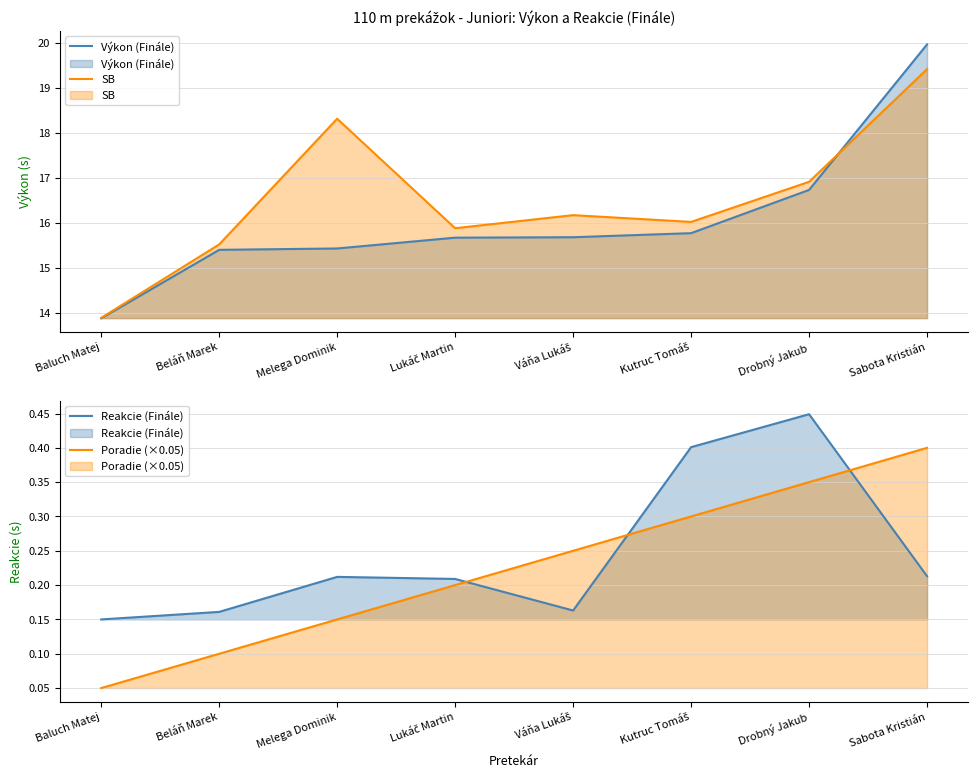

Reading left to right, list all the values displayed in this chart.

Výkon (Finále): 13.9	15.4	15.4	15.7	15.7	15.8	16.7	20.0
SB: 13.9	15.5	18.3	15.9	16.2	16.0	16.9	19.4
Reakcie (Finále): 0.1	0.2	0.2	0.2	0.2	0.4	0.4	0.2
Poradie (×0.05): 0.1	0.1	0.2	0.2	0.2	0.3	0.4	0.4